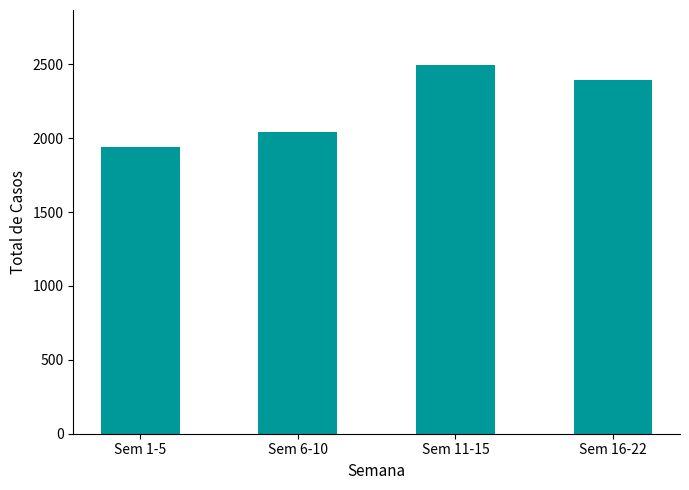

Reading right to left, extract all data points from this chart.

2393	2494	2039	1943